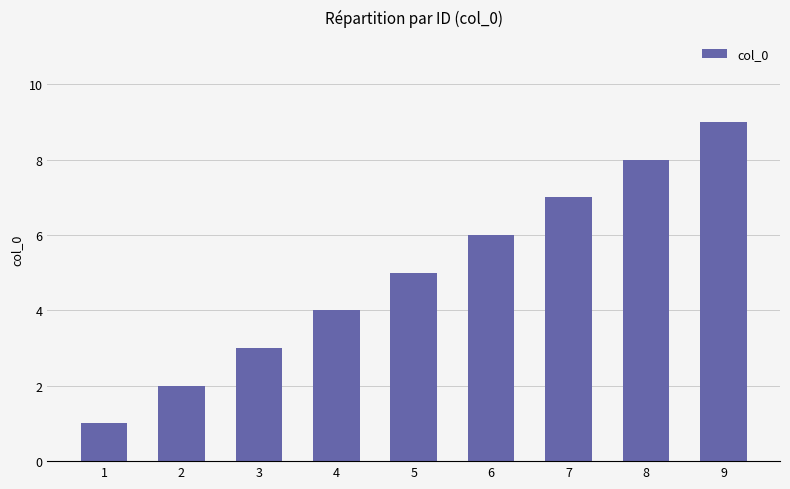

What is the average value?

5